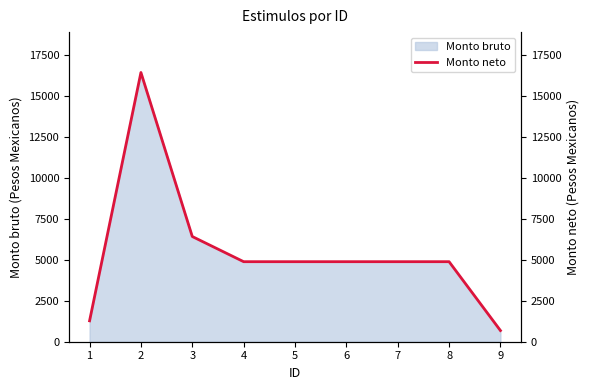

Where is the data nearest to the value 8547?

3